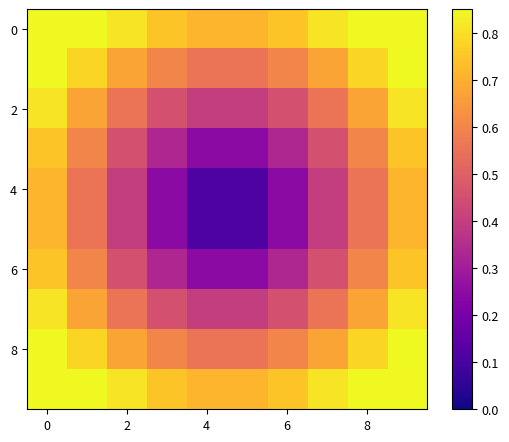

What is the greatest value displayed?

1.0